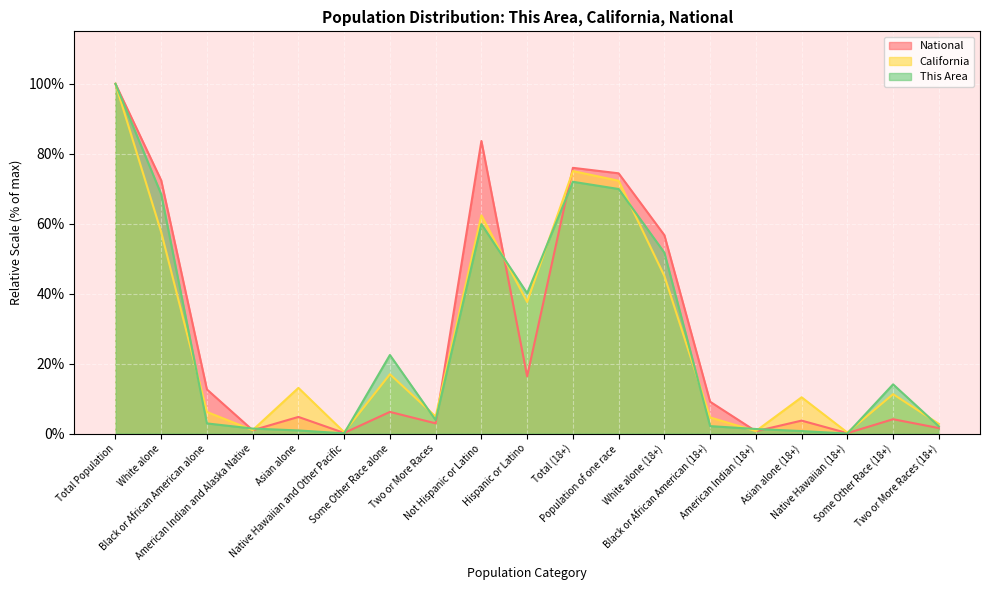

What is the value of the This Area point at the 2nd from the left?

68.4